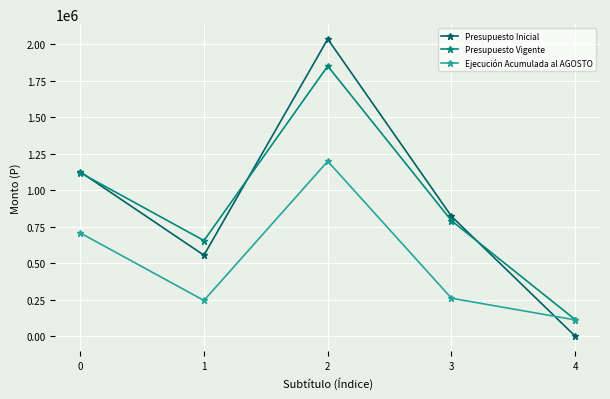

At which category does Ejecución Acumulada al AGOSTO reach its first local valley?

1